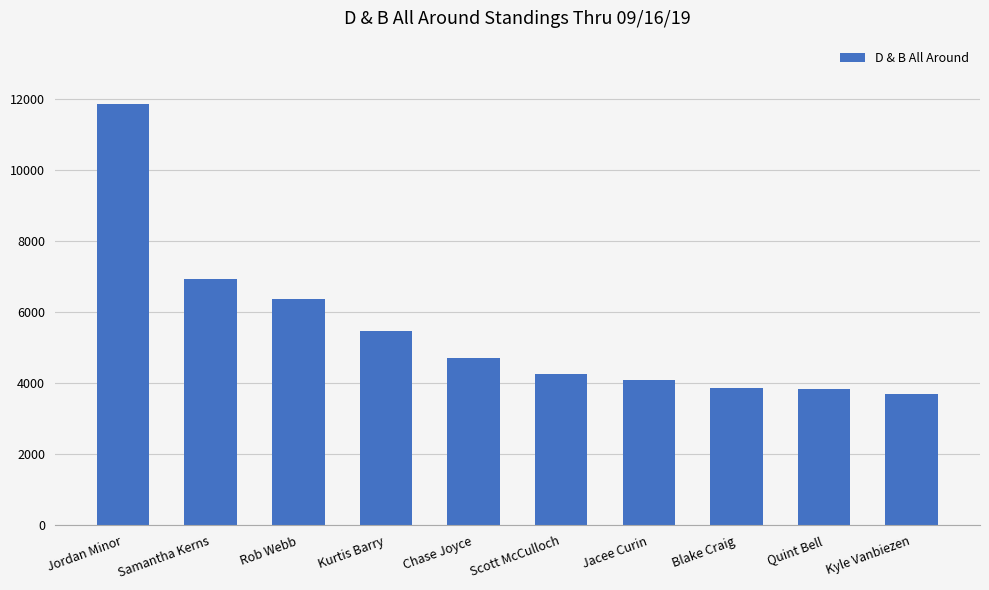

Between Samantha Kerns and Quint Bell, which is larger?

Samantha Kerns